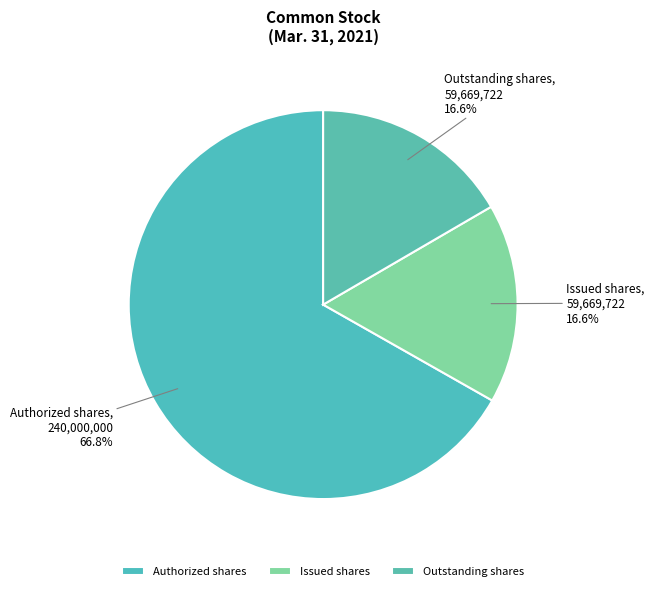

Is there any slice that represents more than half of the pie?

Yes